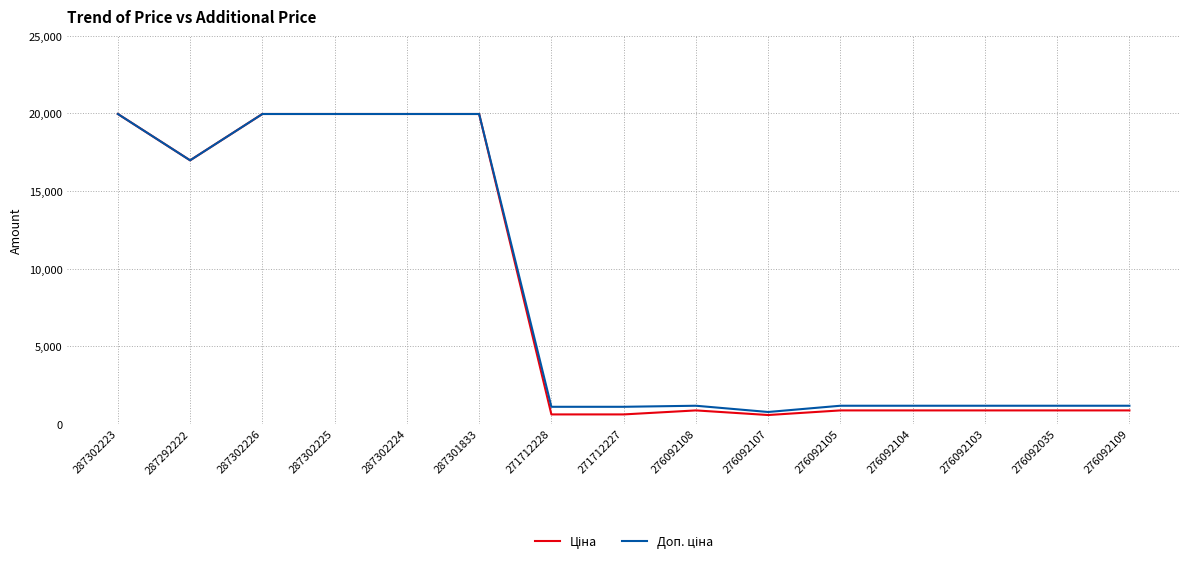

What is the greatest value displayed?

19964.2